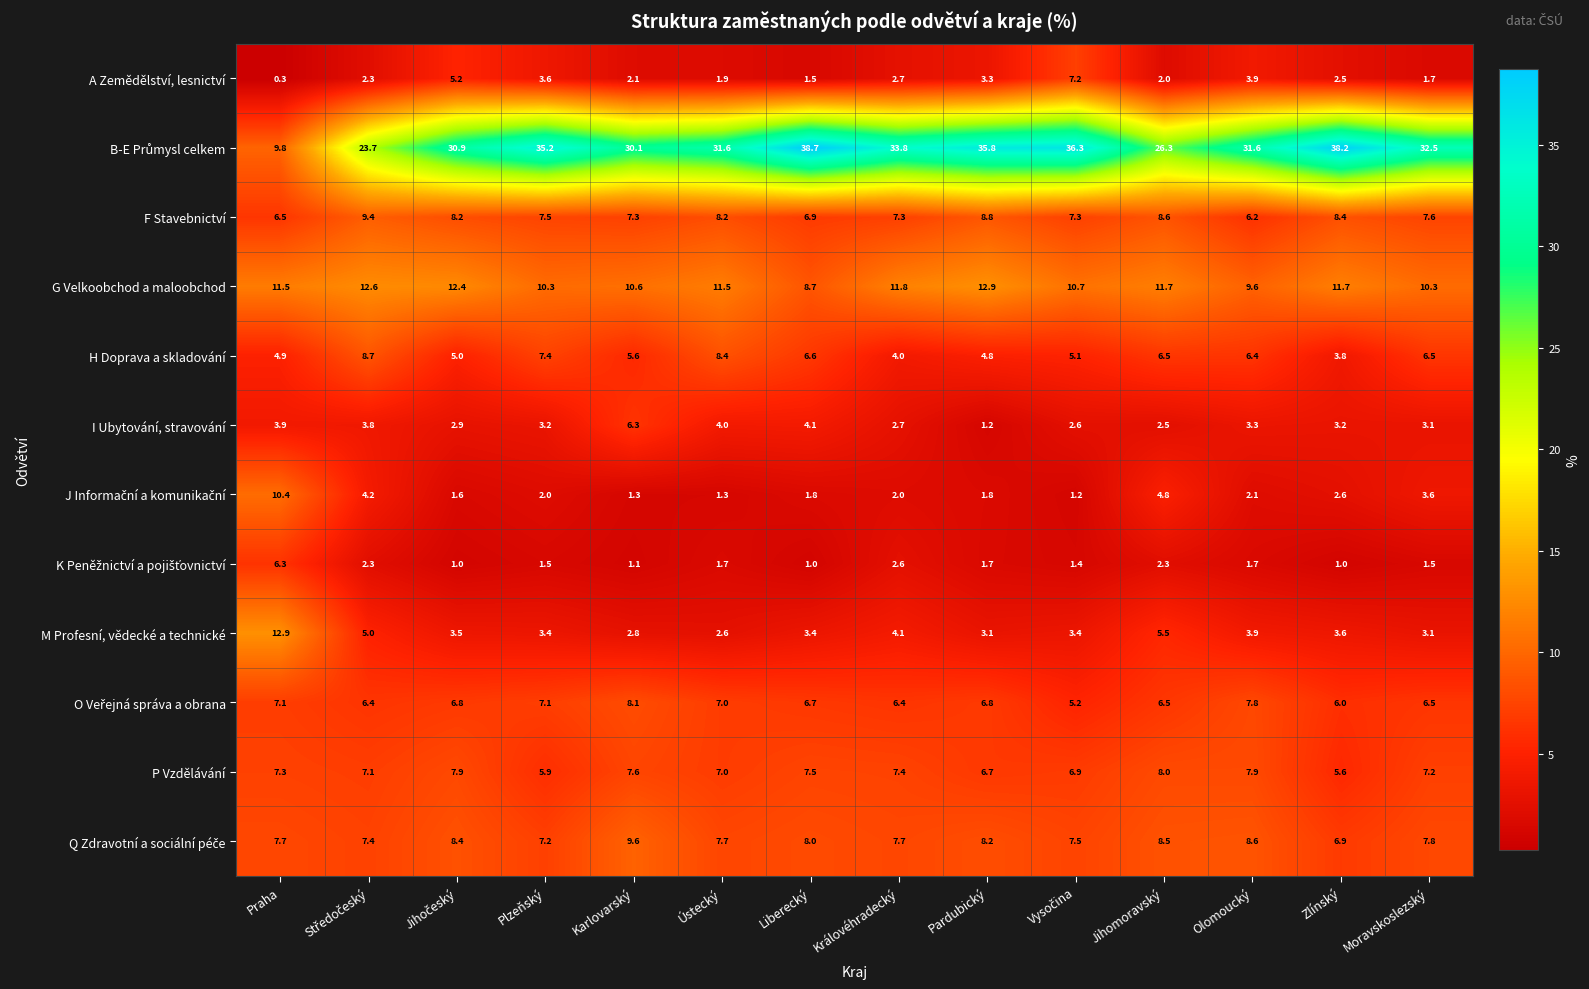

What is the difference between the maximum and second lowest values in the M Profesní, vědecké a technické series?

10.1